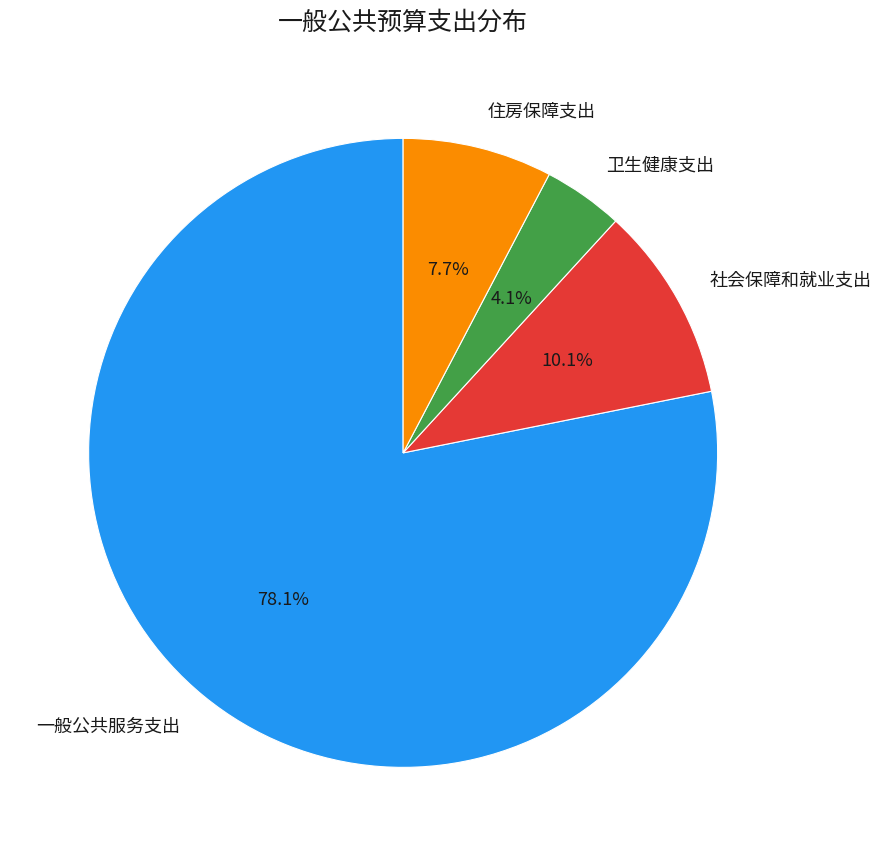

Which slice represents more than half of the pie?

一般公共服务支出